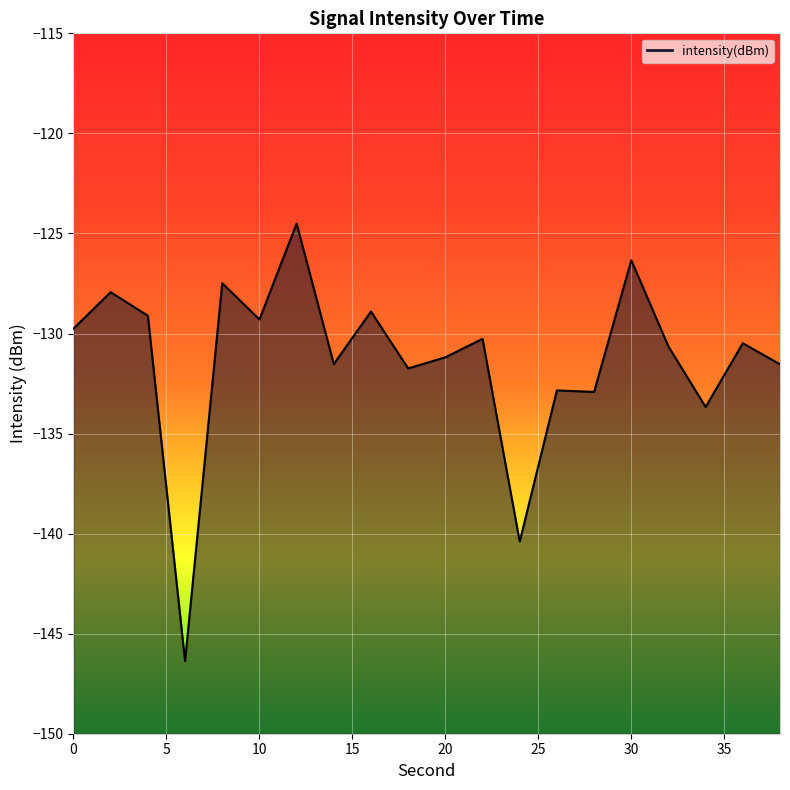

List the labels in order of value, largest first.

12, 30, 8, 2, 16, 4, 10, 0, 22, 36, 32, 20, 14, 38, 18, 26, 28, 34, 24, 6